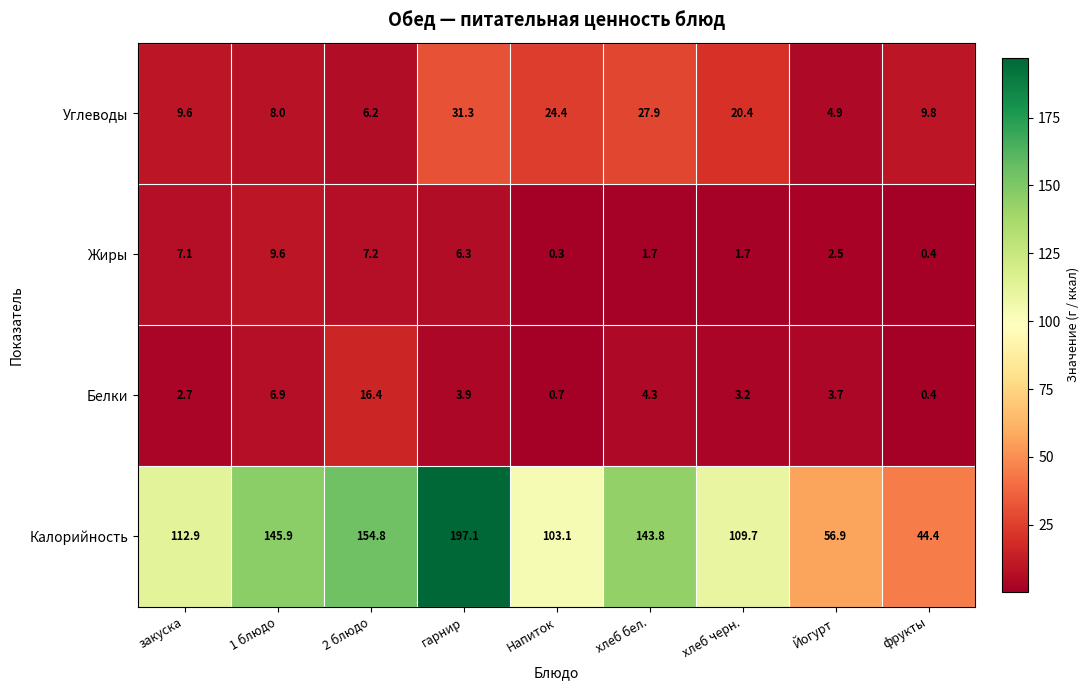

True or false: Углеводы has a value of 40.6 at хлеб бел..

False